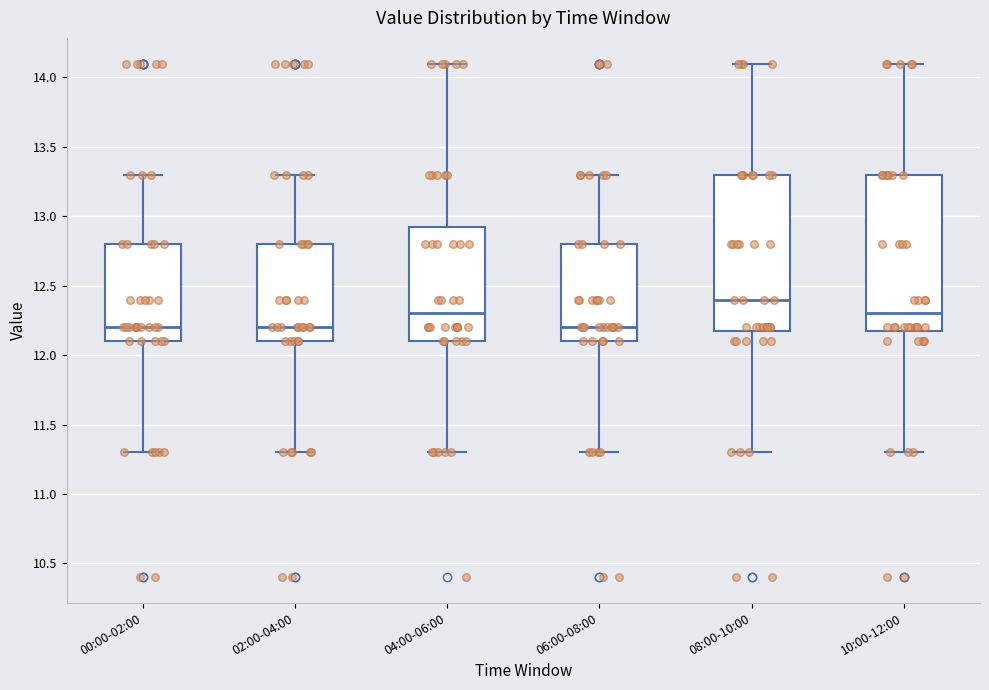

Which box has the highest median line?

08:00-10:00